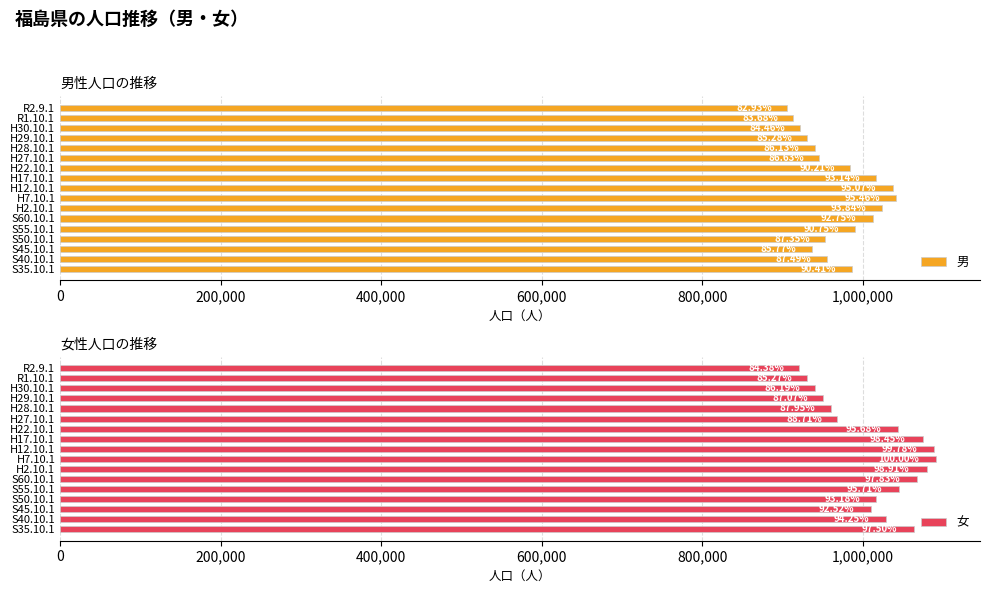

Which series has the widest spread of values?

女